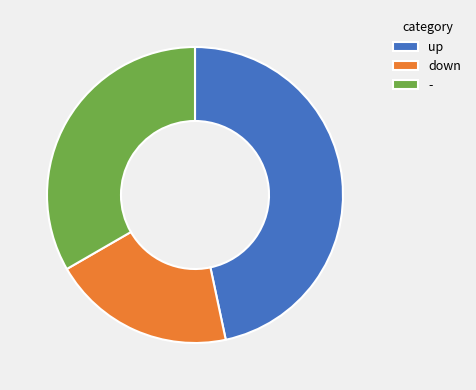

Count the number of slices in the pie.

3